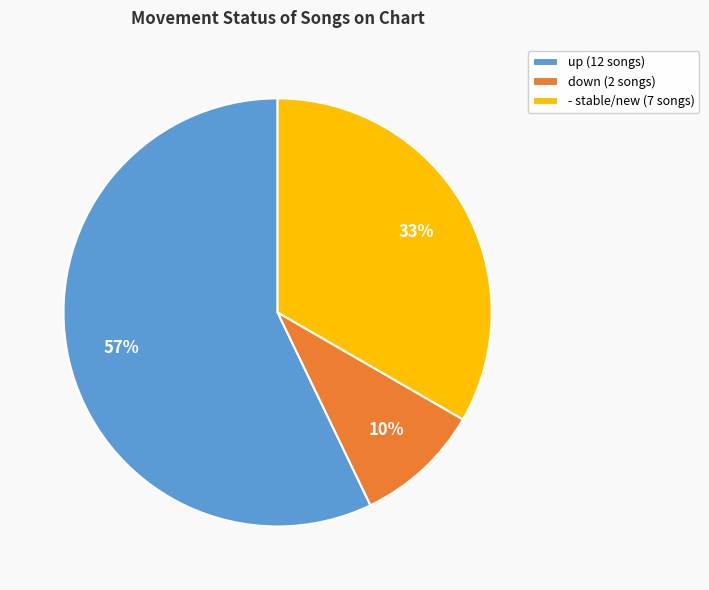

Is there any slice that represents more than half of the pie?

Yes